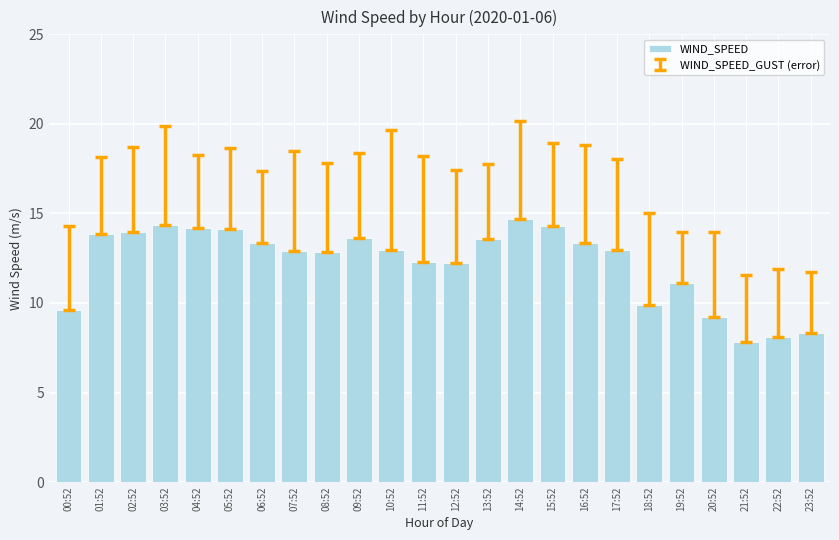

How many bars are there in total?

24